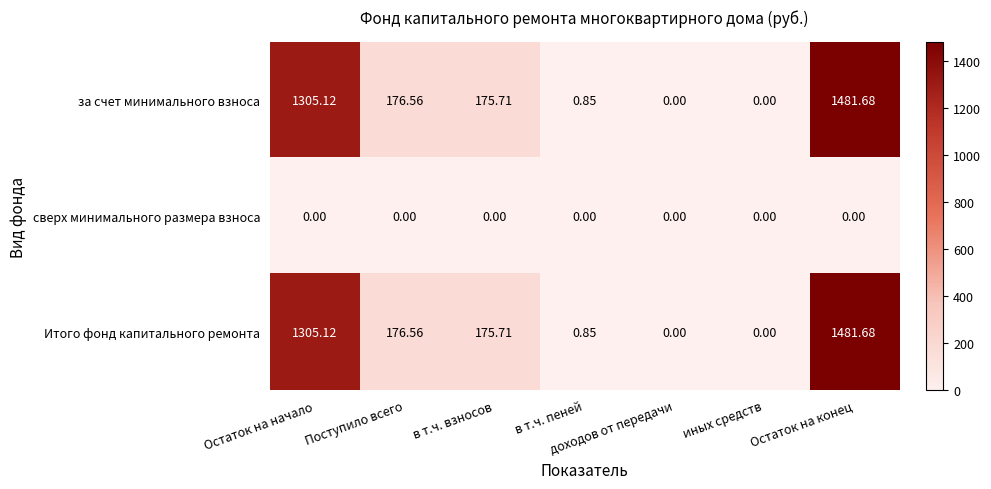

Count the number of data series in this chart.

3